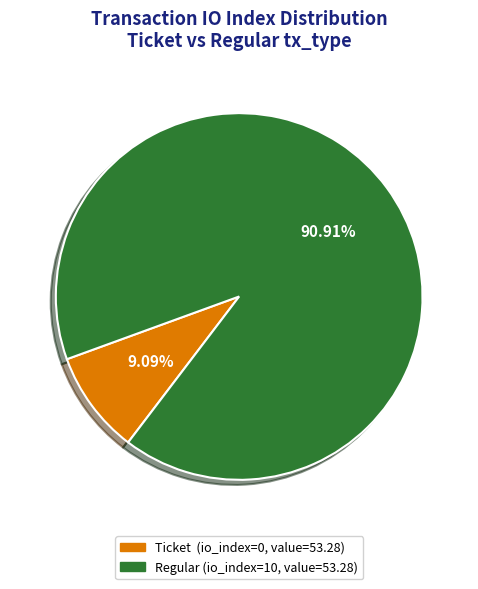

Is there any slice that represents more than half of the pie?

Yes